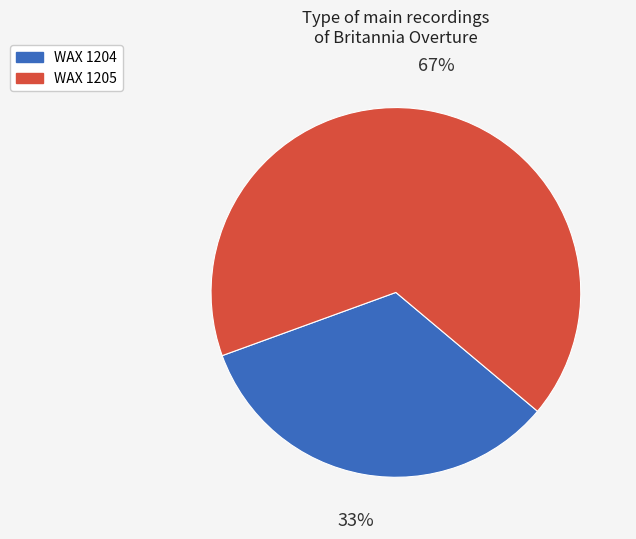

Is the sum of WAX 1205 and WAX 1204 greater than half?

Yes